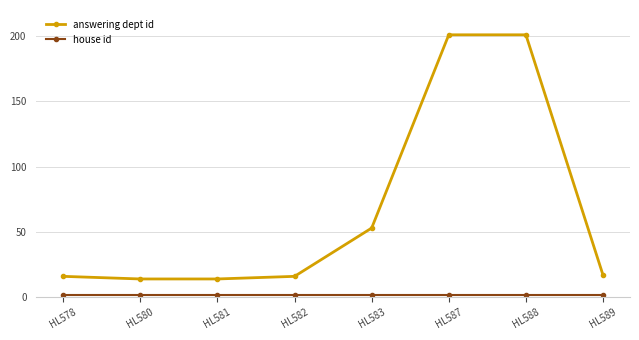

The value of answering dept id at HL588 is 201. True or false?

True